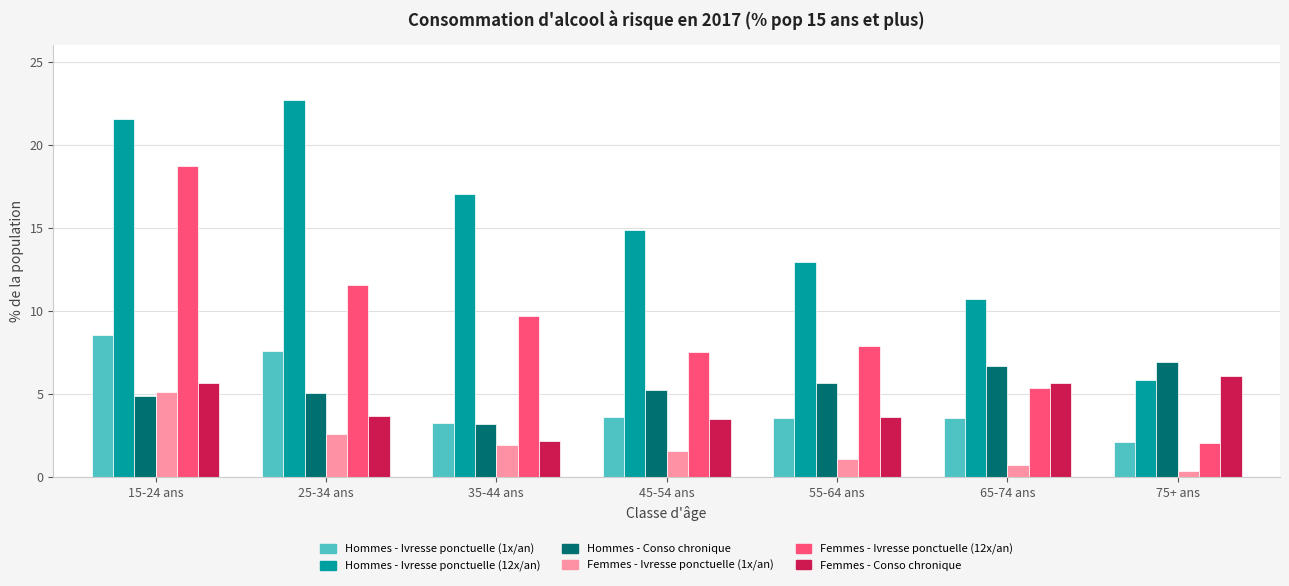

The value of Hommes - Ivresse ponctuelle (1x/an) at 75+ ans is 3.5. True or false?

False